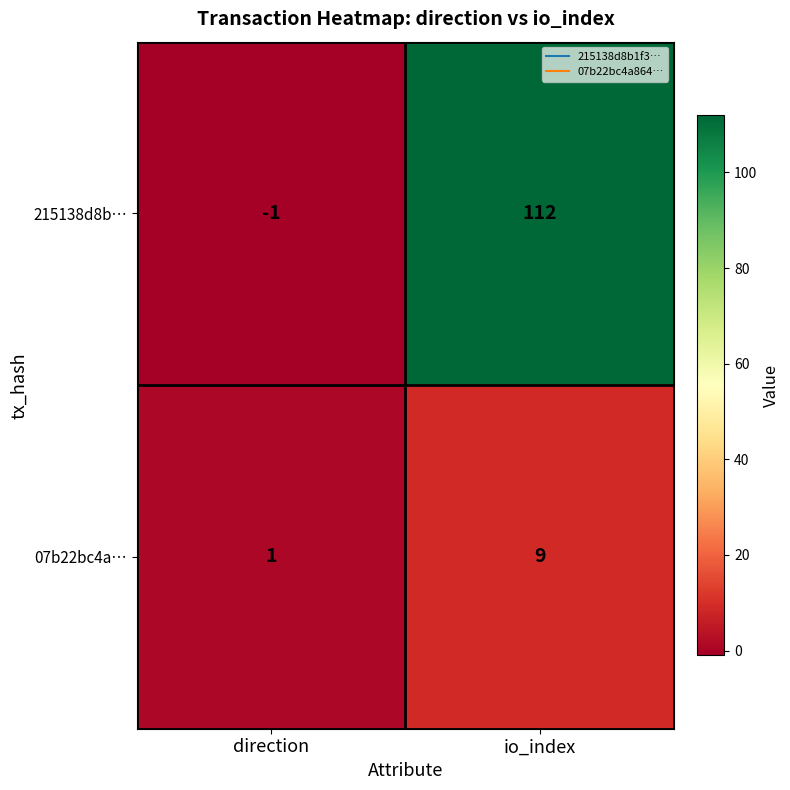

Is it true that 215138d8b… equals 41 at io_index?

False